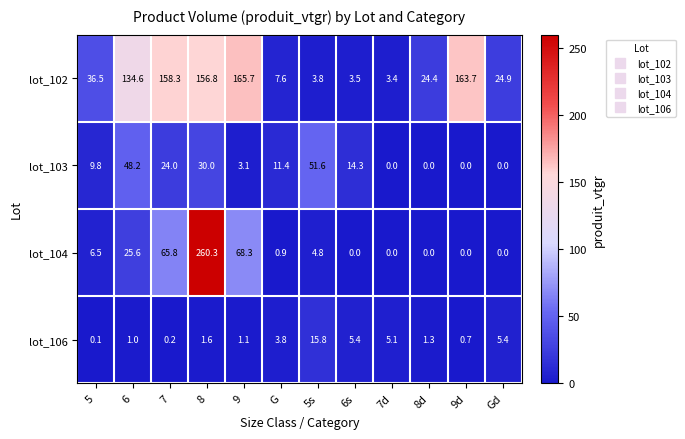

Which series has the largest total across all categories?

lot_102